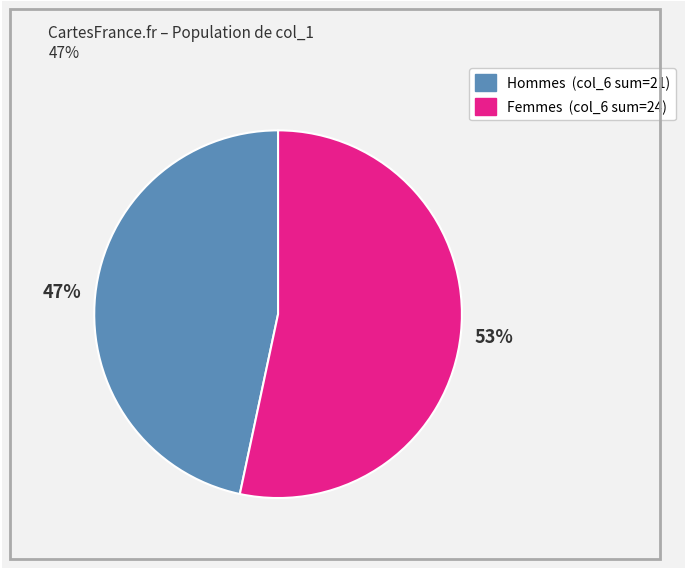

Does any single category account for the majority?

Yes